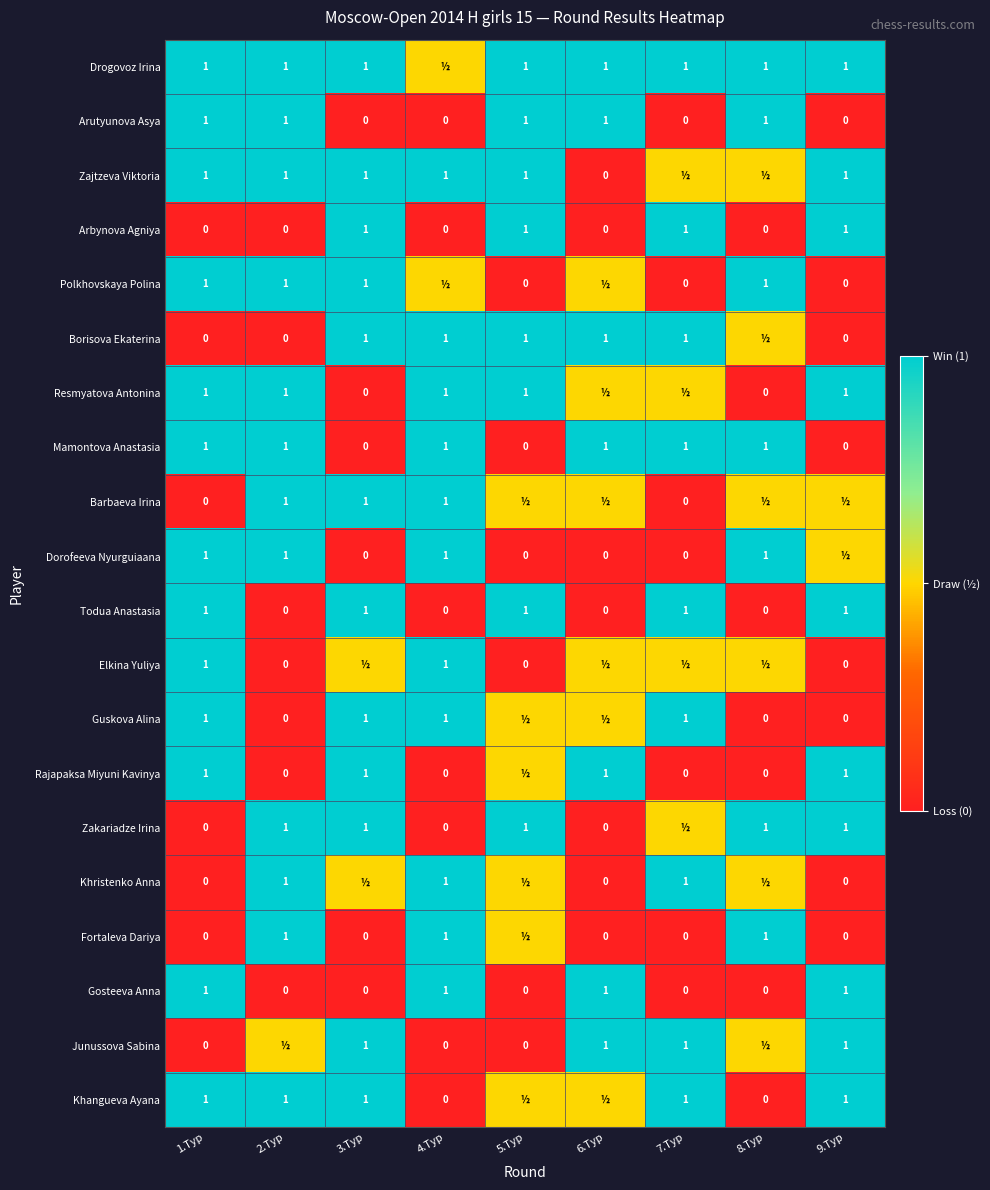

How many categories are shown in the chart?

9